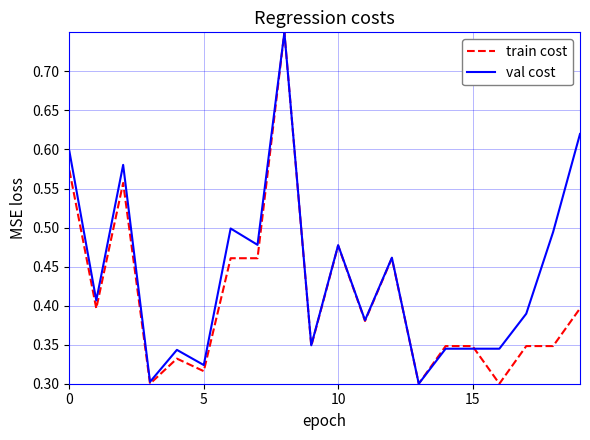

Does the chart have visible grid lines?

Yes